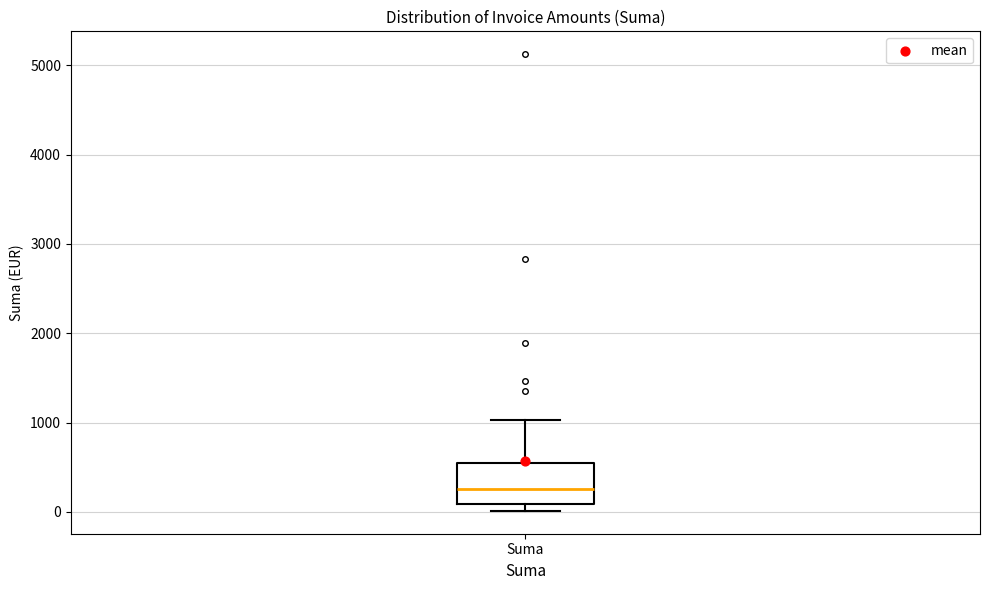

Transcribe this box plot: give where the median line is, the range the box spans, and where the two whiskers end, as read against the y-axis. The values are not printed on the chart, so give them approximately, as read against the axis.

median 300, box 100 to 500, whiskers 0 to 1000